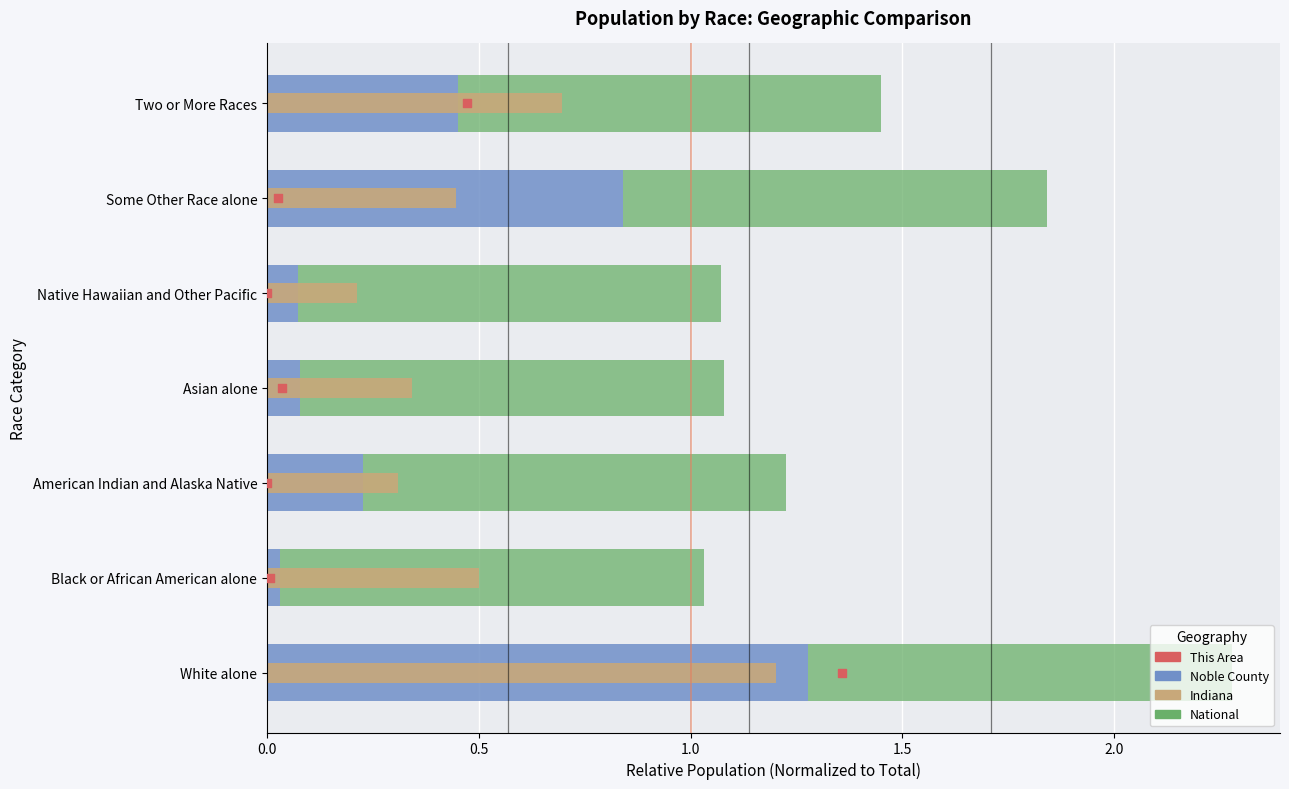

Which series reaches the maximum Y coordinate?

This Area